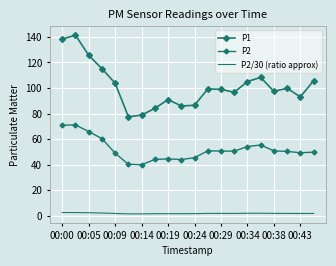

What is the value of the P2/30 (ratio approx) point at the 4th from the left?

2.0